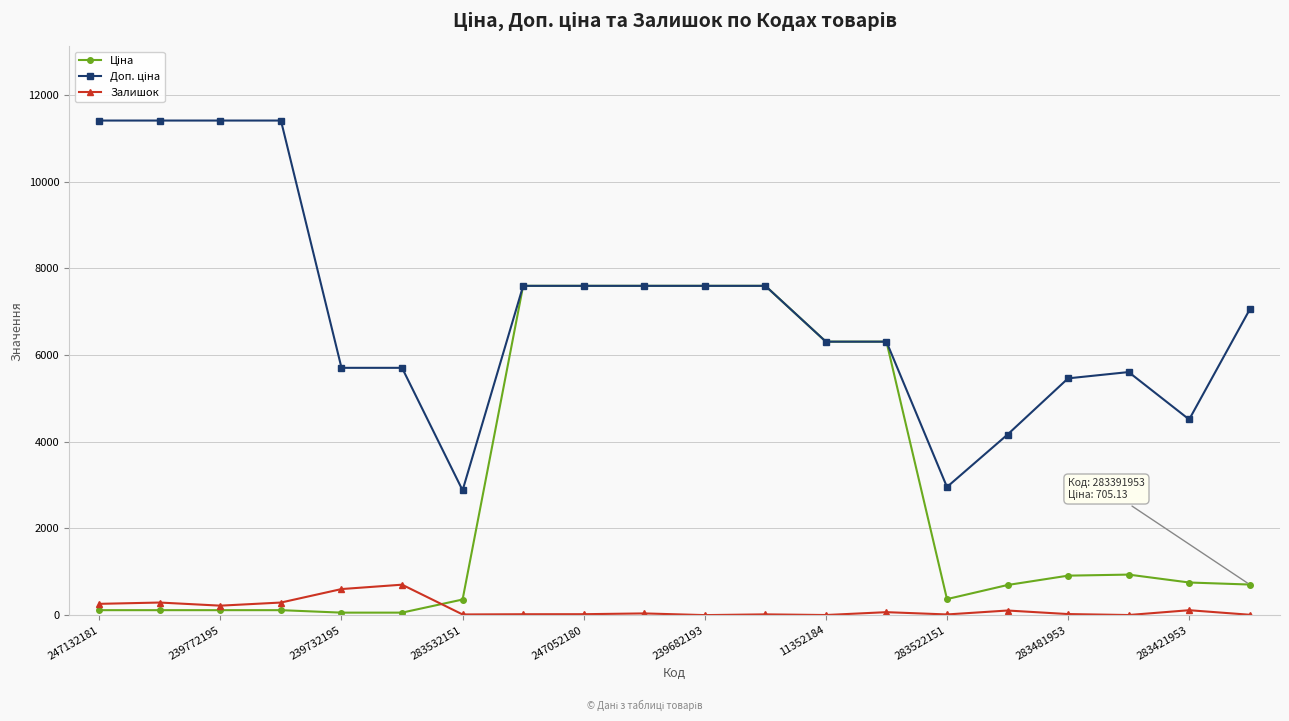

At how many categories does at least one series exceed 5155?

16